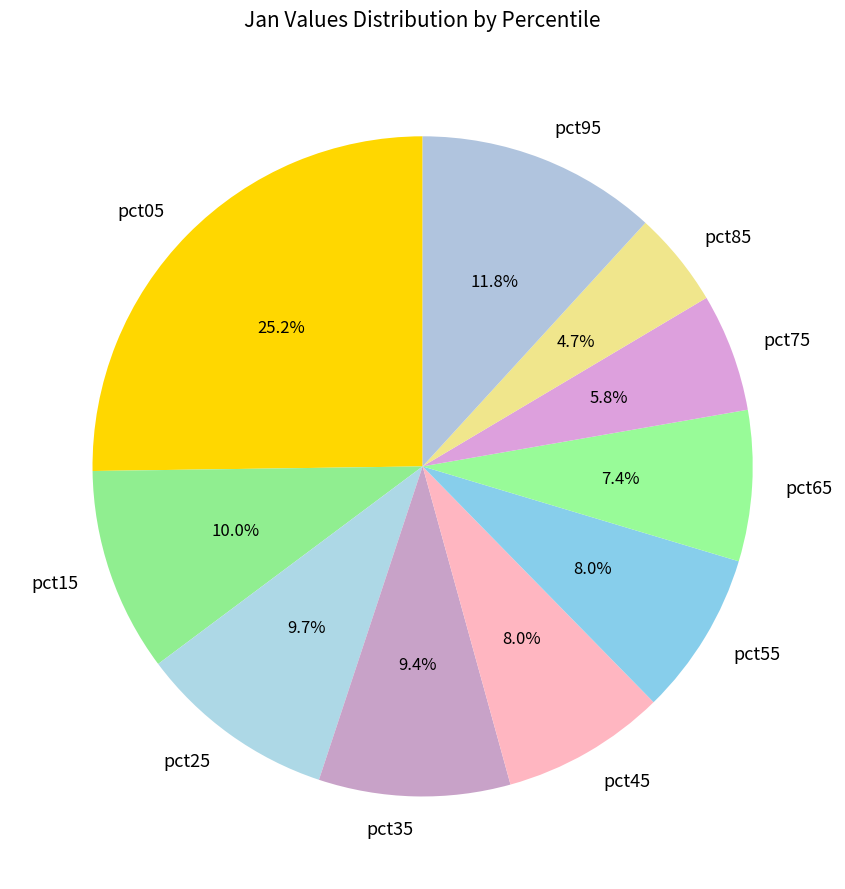

The pct85 slice represents 5% of the pie. True or false?

True